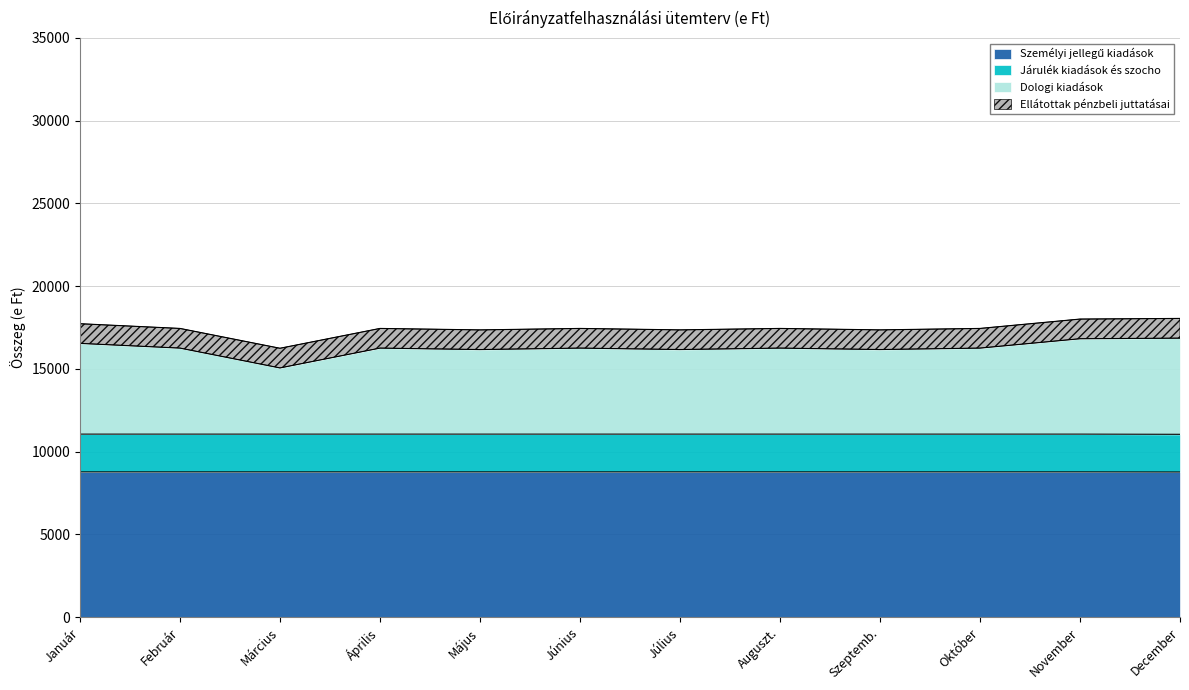

Which series has the largest range (max minus min)?

Dologi kiadások